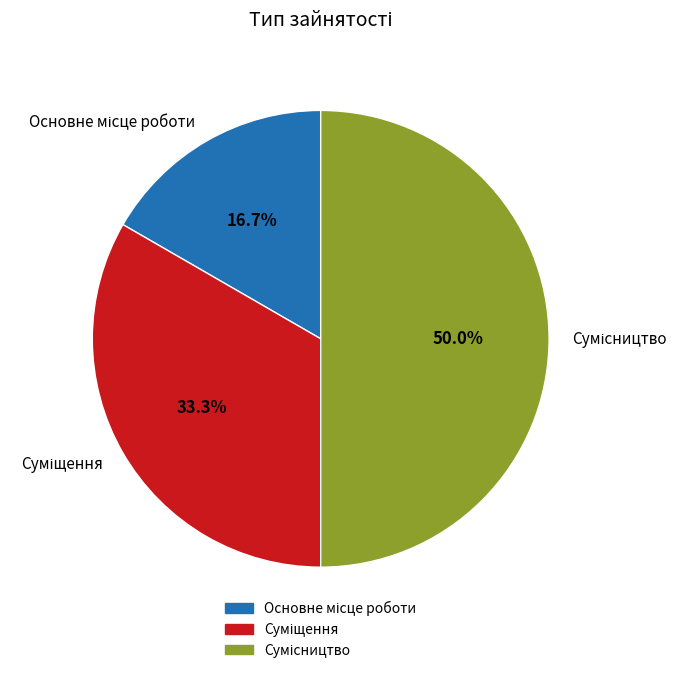

Does any single category account for the majority?

No